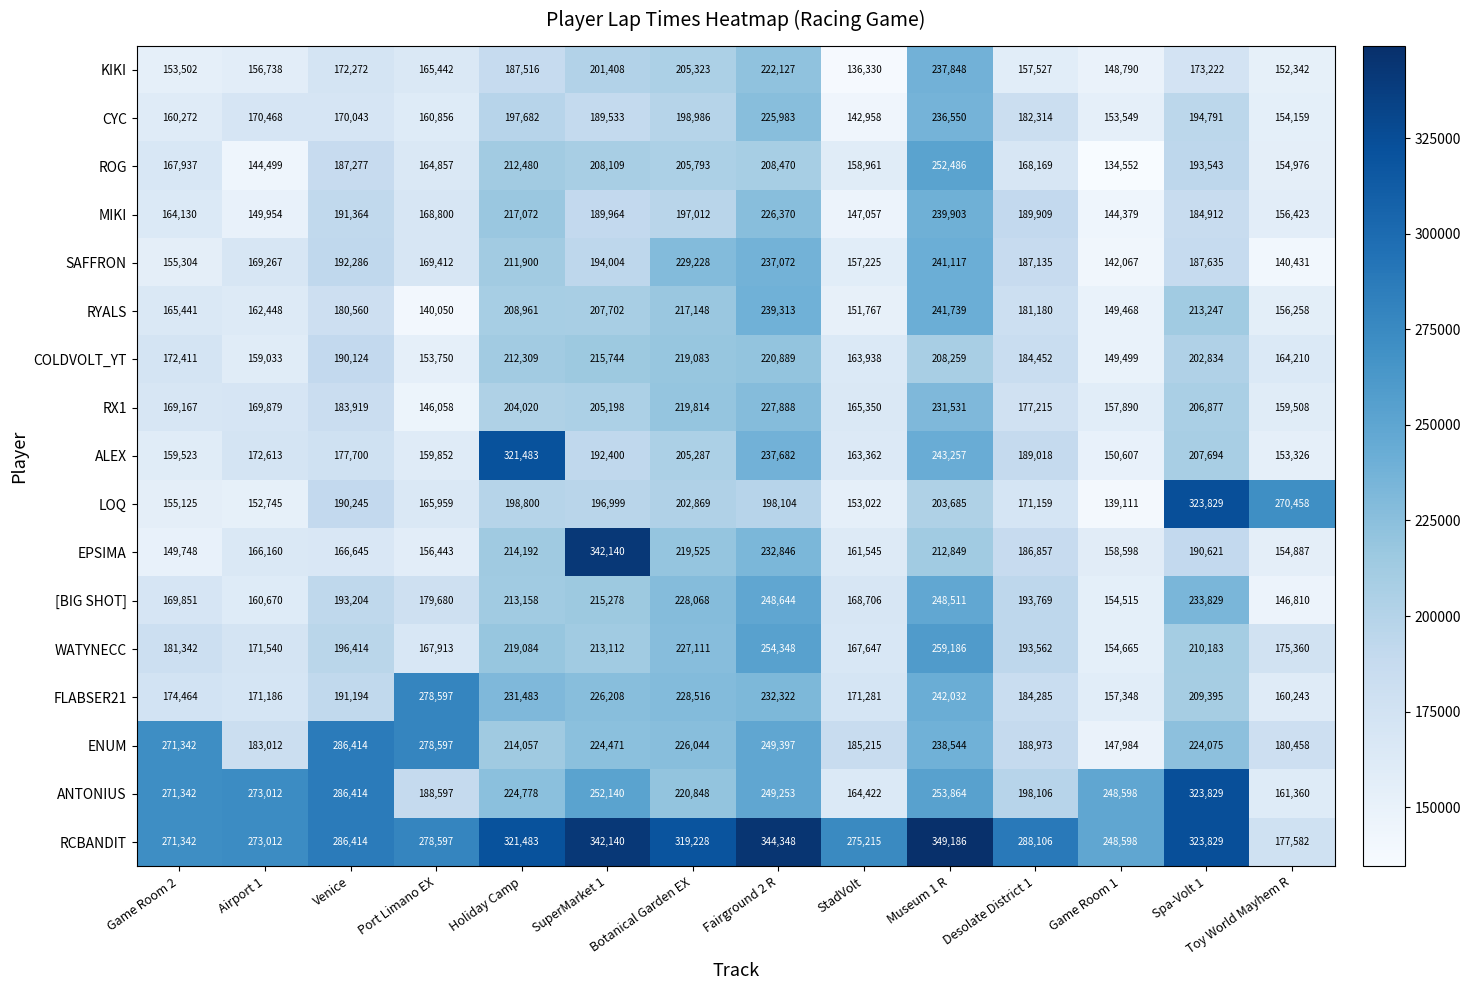

What is the lowest value of the SAFFRON series?

140431